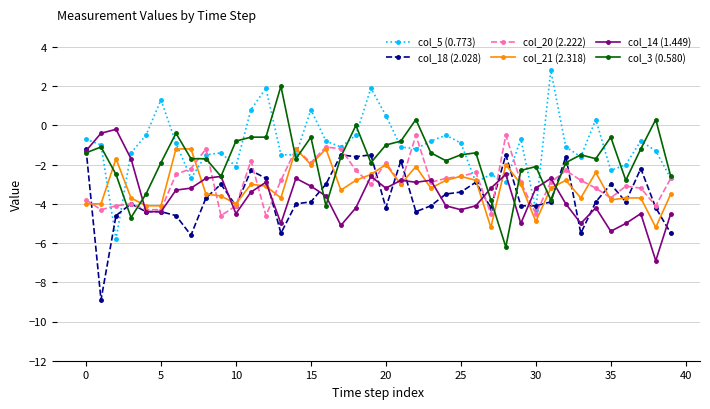

True or false: col_3 (0.580) has more than 1 interior local peaks.

True